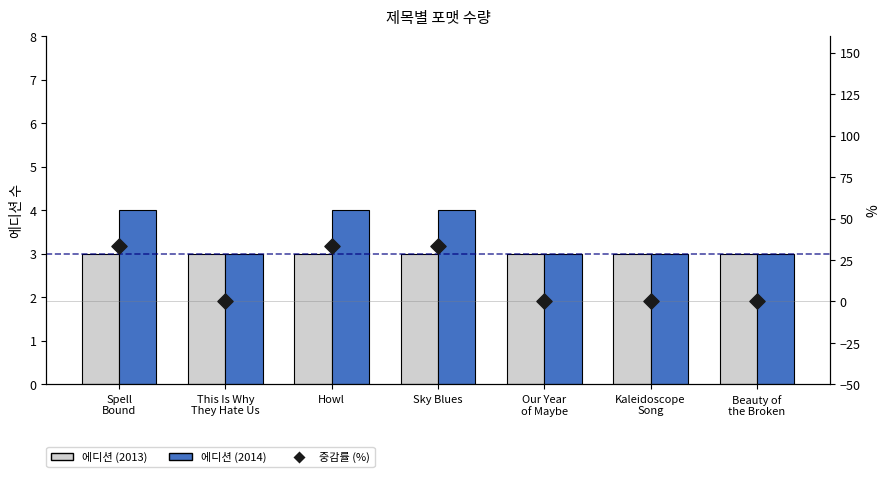

At how many categories does at least one series exceed 30?

3